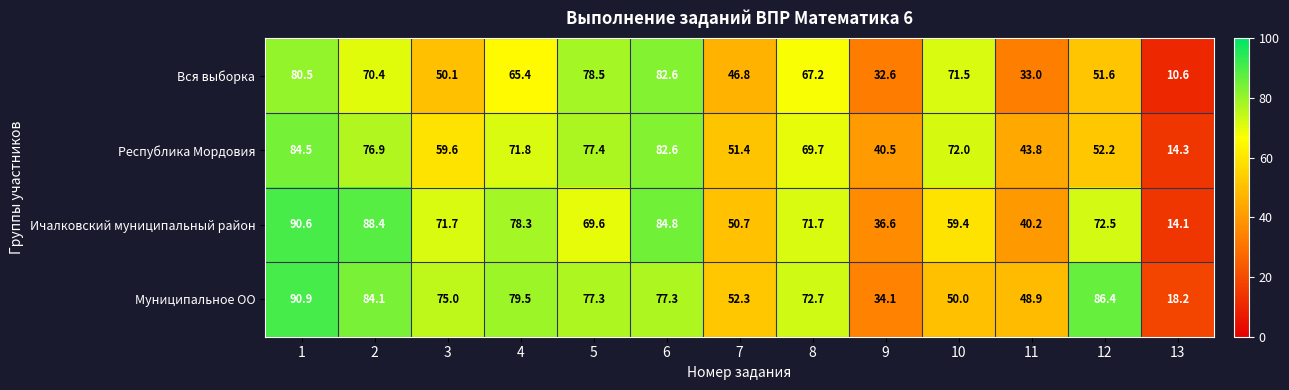

List the series in order of their peak value, lowest first.

Вся выборка, Республика Мордовия, Ичалковский муниципальный район, Муниципальное ОО